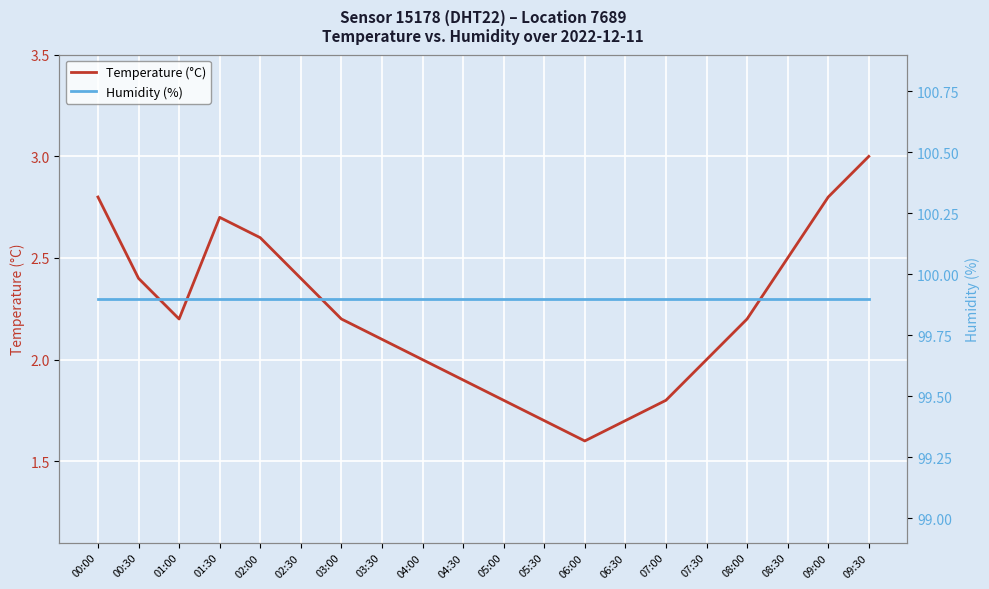

True or false: Temperature (°C) and Humidity (%) intersect in this chart.

False